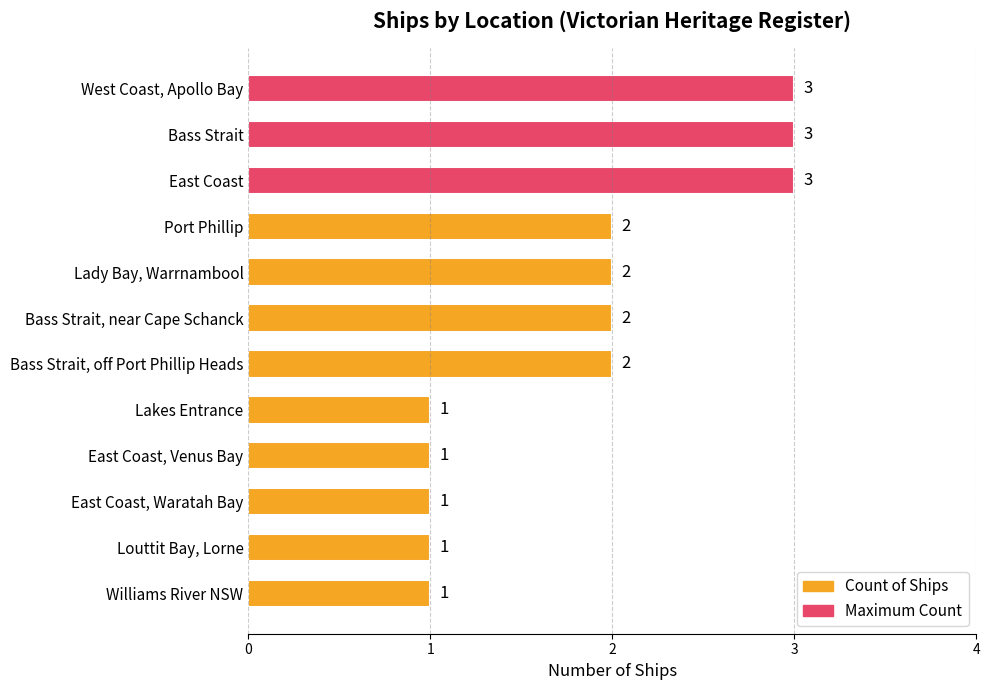

Count the values in the range 1 to 3.

12